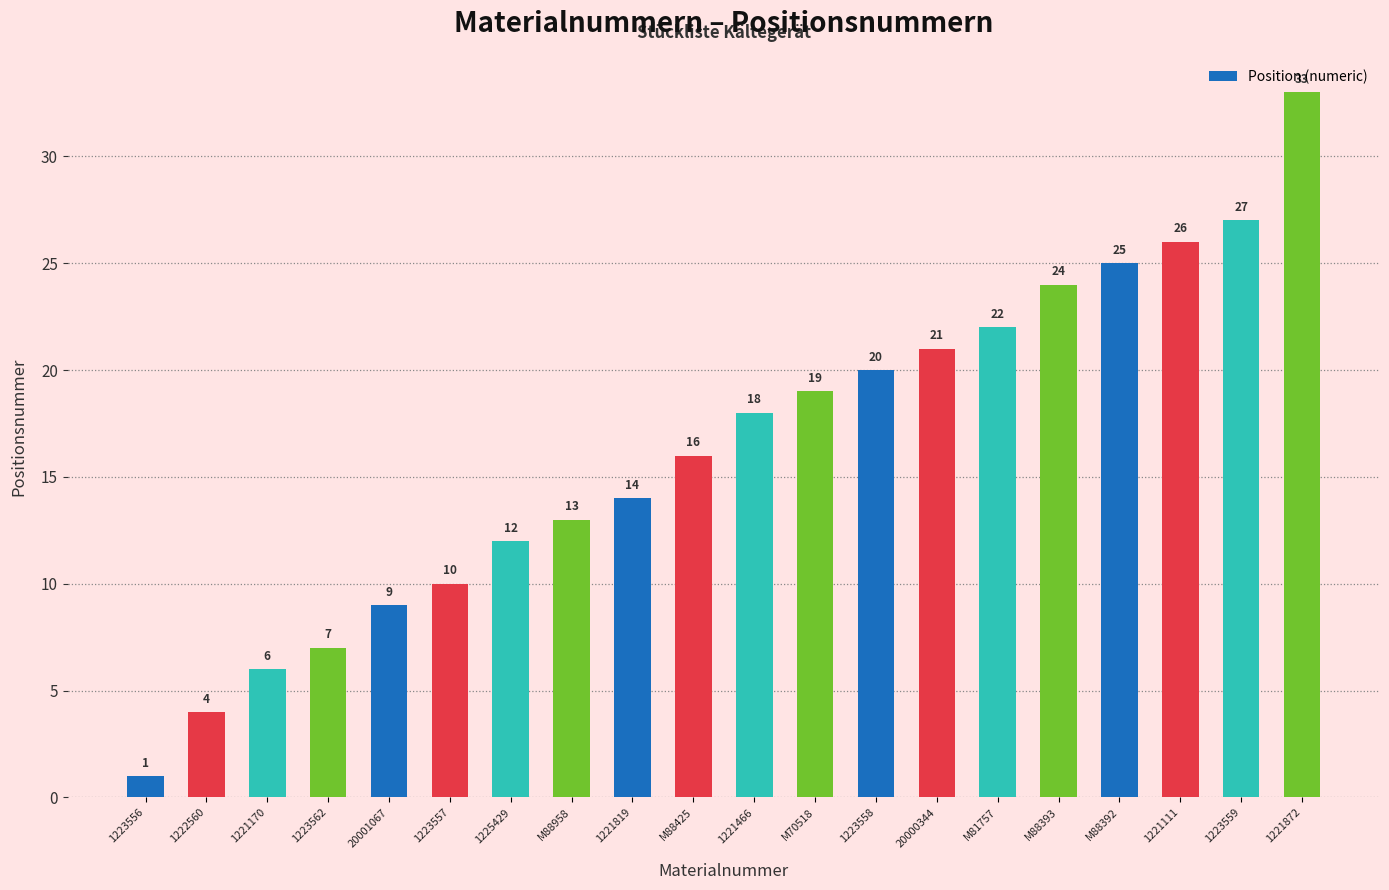

How many values are below 18?

10